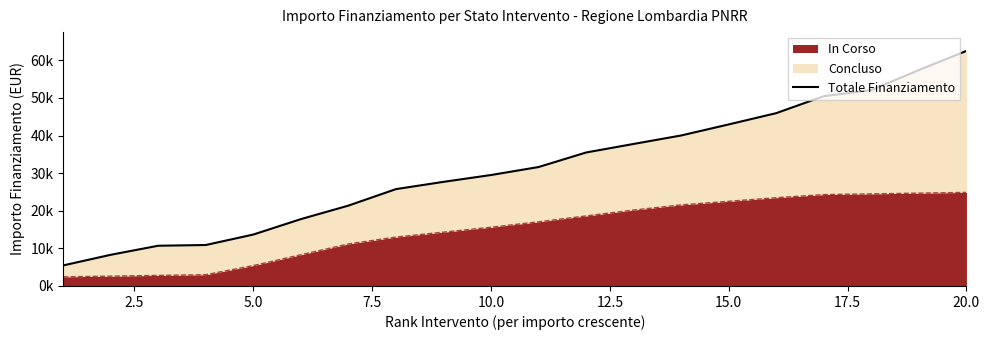

Reading left to right, list all the values displayed in this chart.

5463.0	8291.6	10702.4	10894.1	13679.4	17778.3	21372.8	25759.2	27693.4	29511.2	31634.5	35501.6	37775.9	40030.1	42969.2	45971.2	50476.8	52106.2	57441.7	62521.0